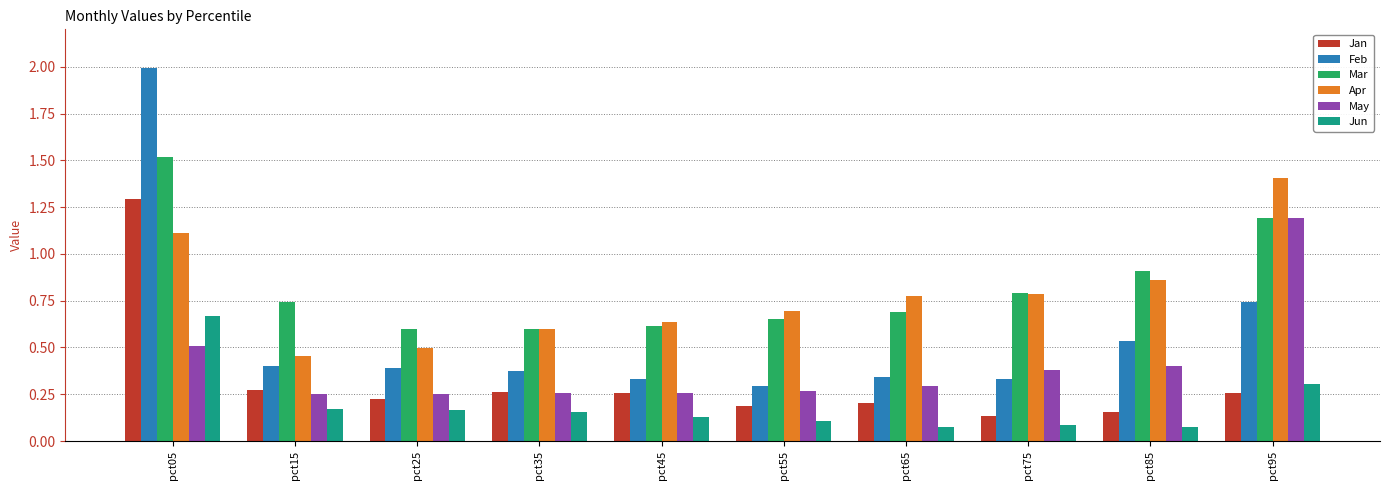

How many bars are there in each group?

6